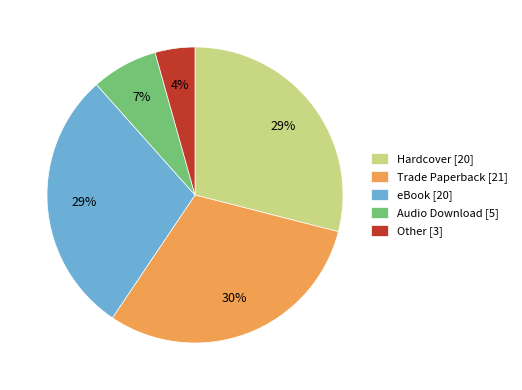

Is there any slice that represents more than half of the pie?

No